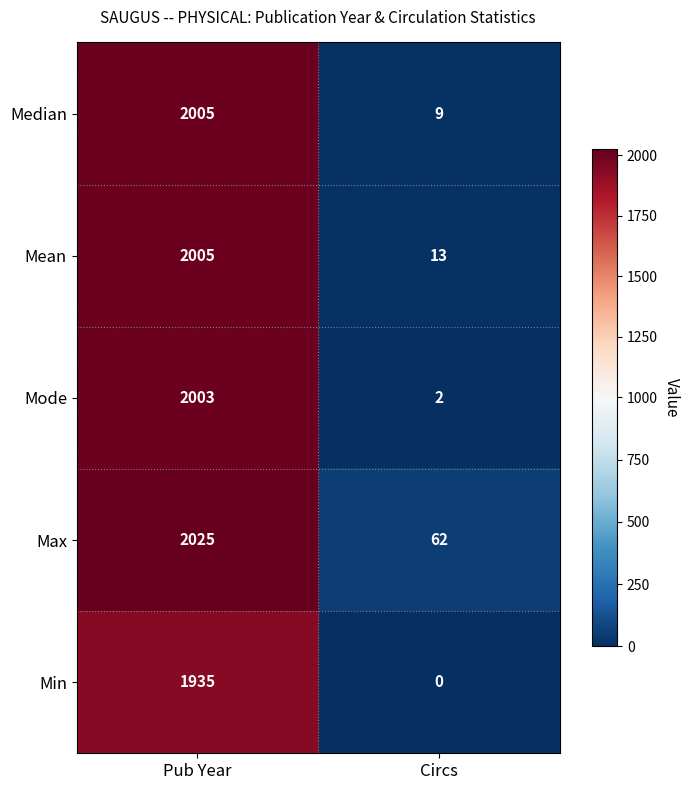

What is the spread (max minus min) of values at Pub Year?

90